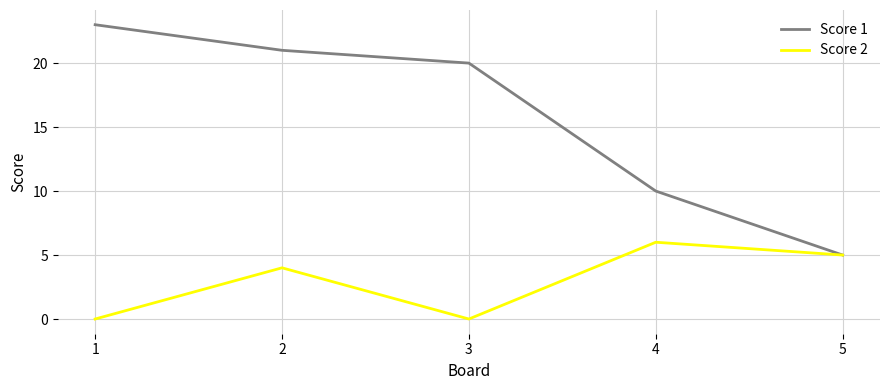

Reading right to left, transcribe all the data shown in this chart.

Score 1: 5=5	4=10	3=20	2=21	1=23
Score 2: 5=5	4=6	3=0	2=4	1=0